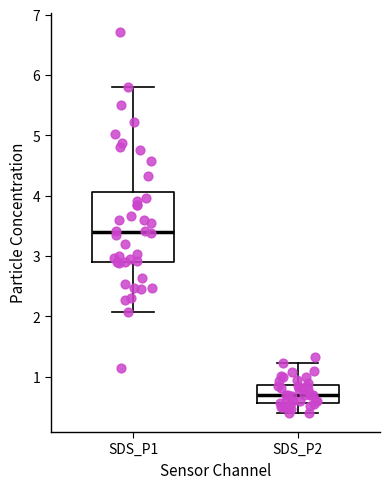

Which box is the tallest, from its lower edge to its upper edge?

SDS_P1